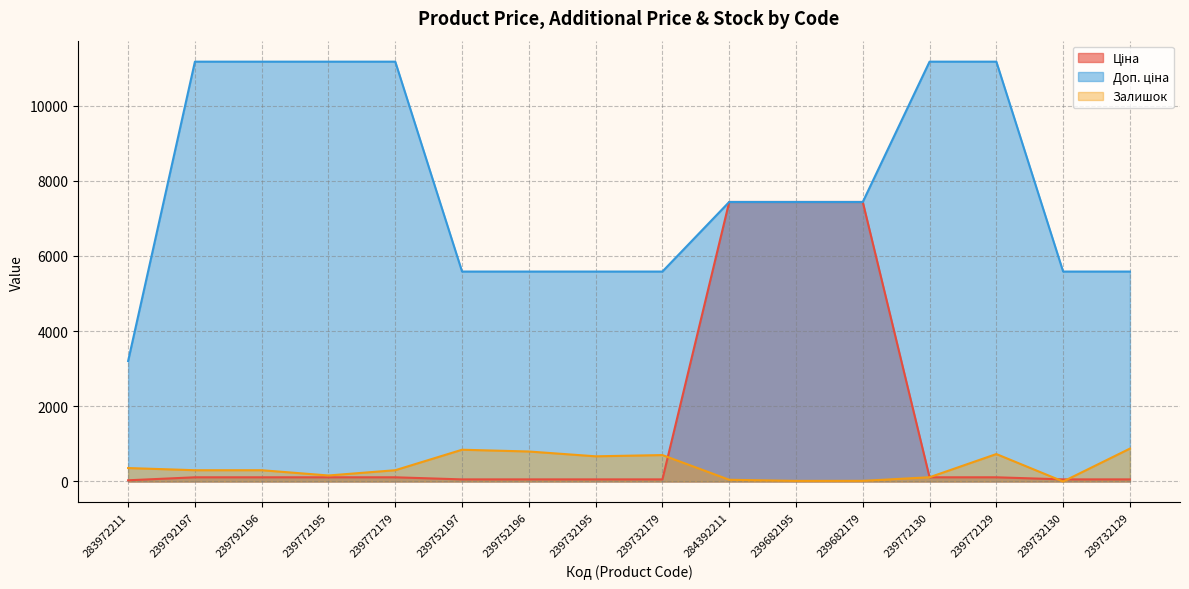

Reading left to right, transcribe all the data shown in this chart.

Ціна: 32.0	111.7	111.7	111.7	111.7	55.9	55.9	55.9	55.9	7436.2	7436.2	7436.2	111.7	111.7	55.9	55.9
Доп. ціна: 3205.0	11169.0	11169.0	11169.0	11169.0	5585.0	5585.0	5585.0	5585.0	7436.2	7436.2	7436.2	11169.0	11169.0	5585.0	5585.0
Залишок: 358.0	300.0	300.0	160.0	300.0	845.0	798.0	670.0	703.0	46.0	16.0	17.0	113.0	730.0	0.0	875.0